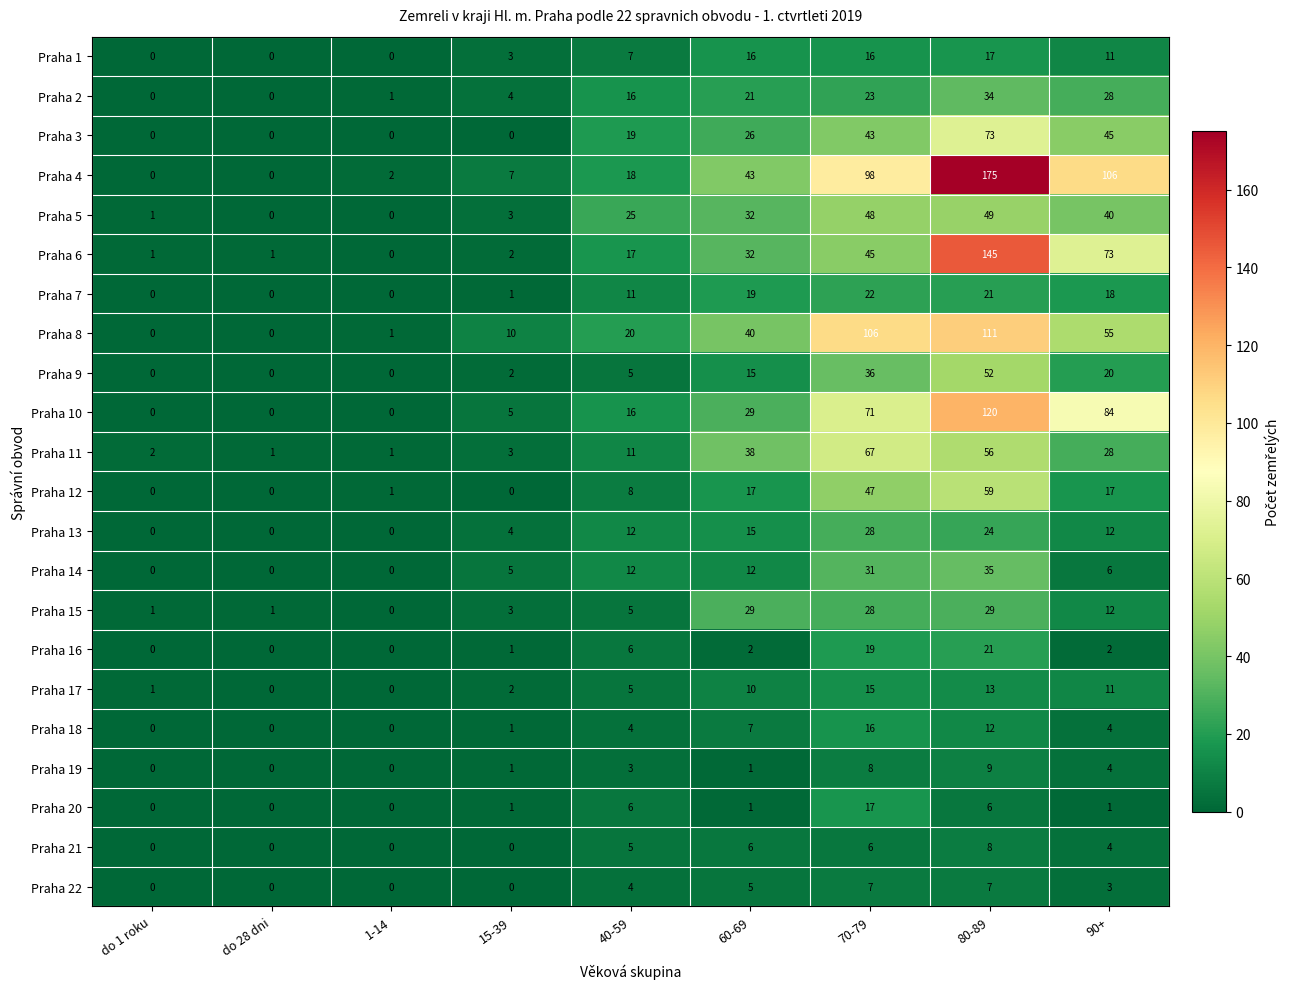

What is the difference between the Praha 7 values at 90+ and 80-89?

3